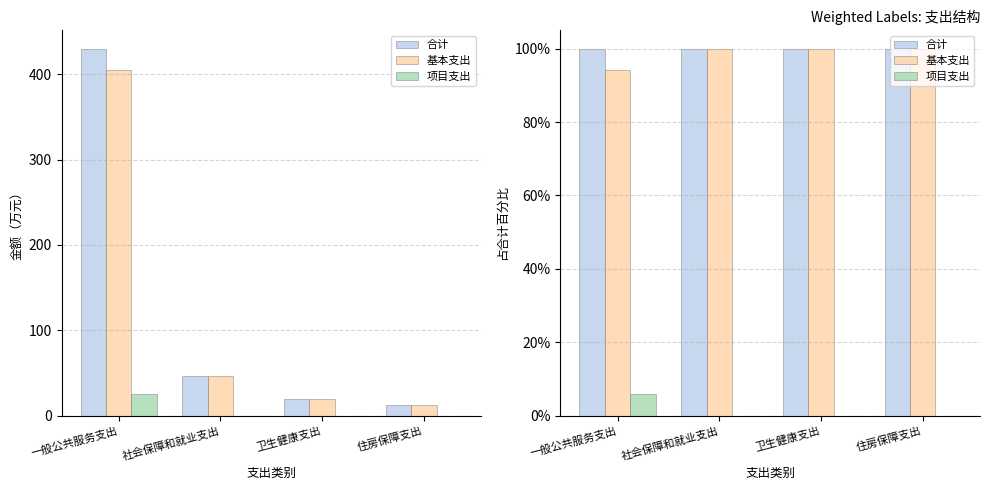

What is the sum of the 基本支出 values at 卫生健康支出 and 一般公共服务支出?

194.2